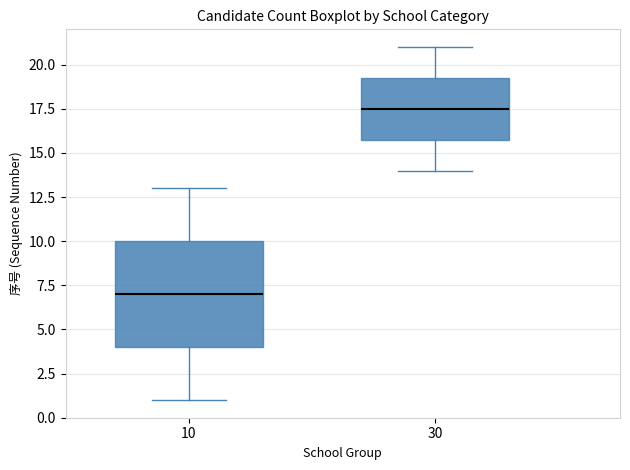

Which box is the tallest, from its lower edge to its upper edge?

10